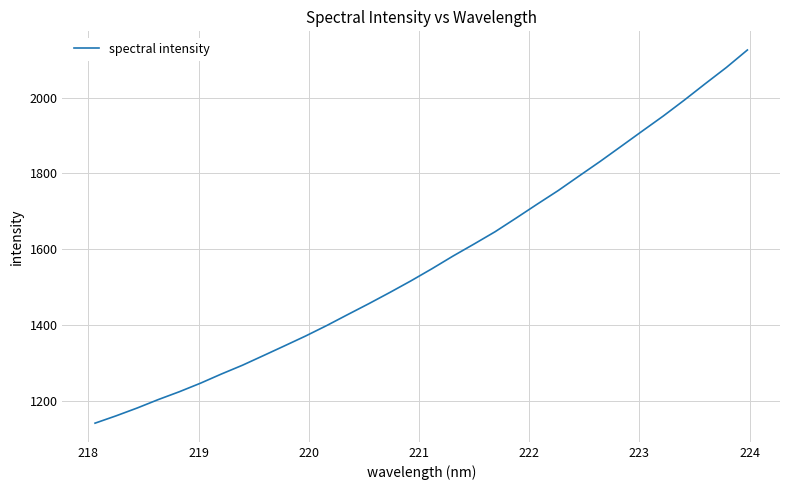

What is the smallest value displayed?

1140.7